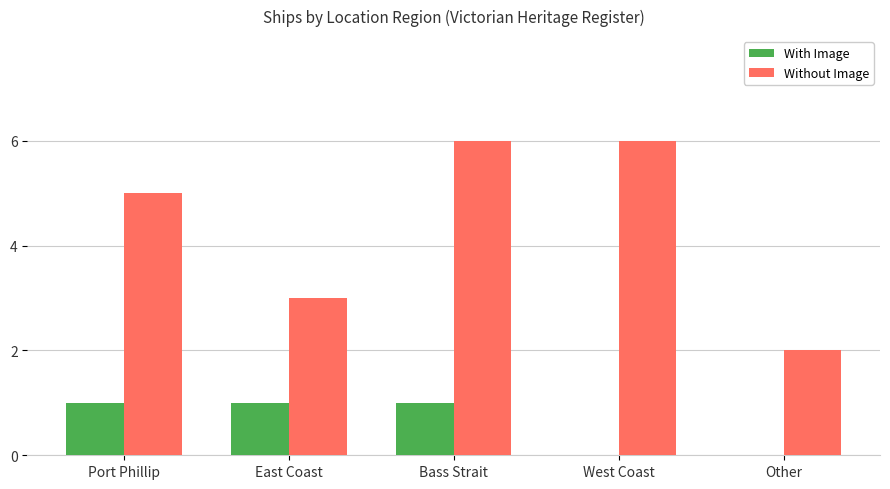

Reading left to right, transcribe all the data shown in this chart.

With Image: Port Phillip=1	East Coast=1	Bass Strait=1	West Coast=0	Other=0
Without Image: Port Phillip=5	East Coast=3	Bass Strait=6	West Coast=6	Other=2